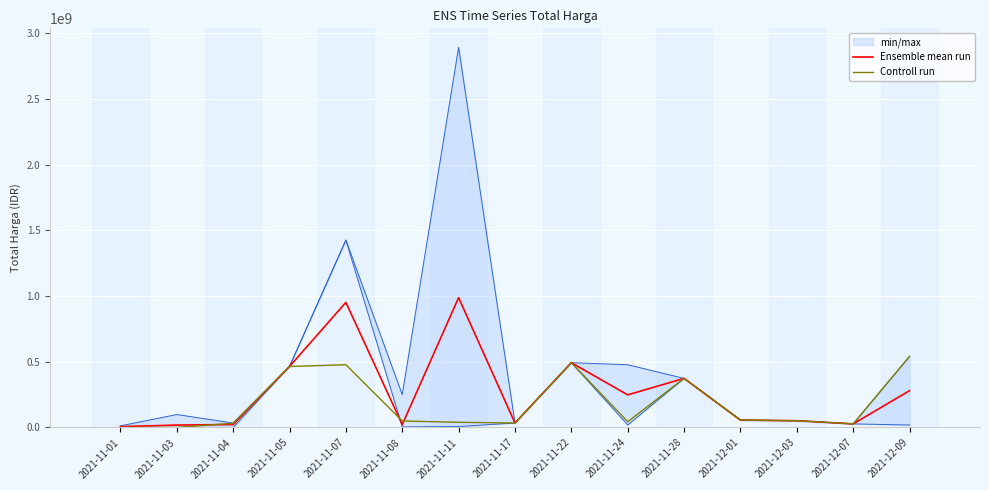

List the series in order of their overall mean, highest first.

Ensemble mean run, Controll run